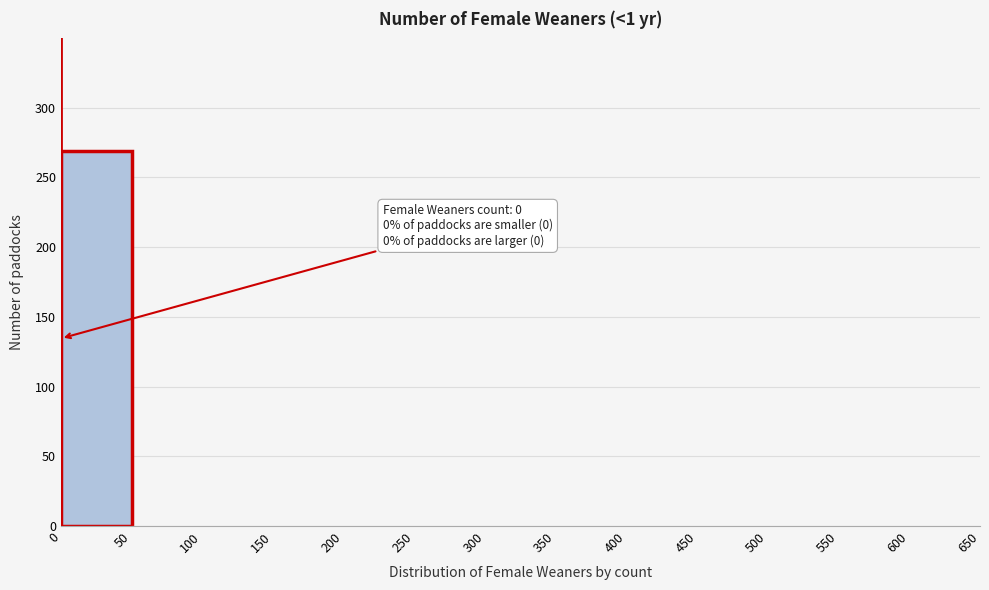

Which range on the x-axis has the tallest bar?

0 to 50